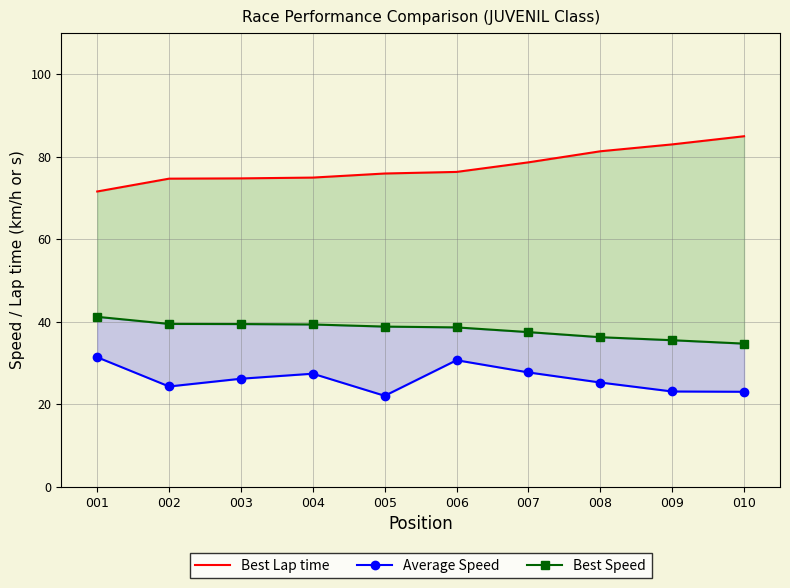

Is it true that Best Speed equals 24.1 at 008?

False